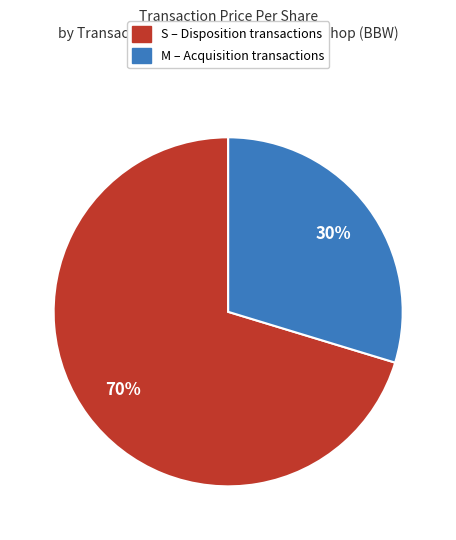

To the nearest percent, what is the average slice percentage?

50%